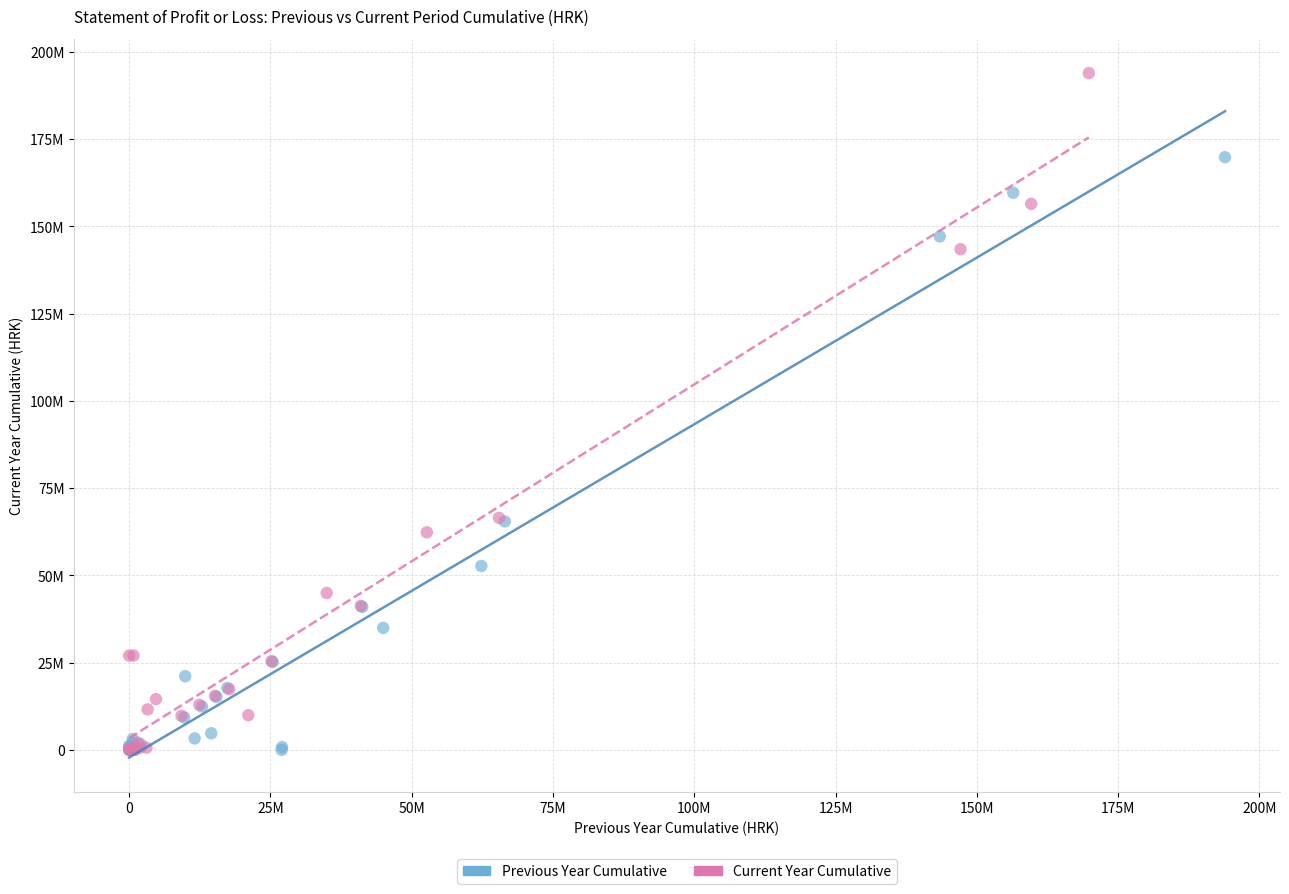

What are all the series names shown in the legend?

Previous Year Cumulative, Current Year Cumulative